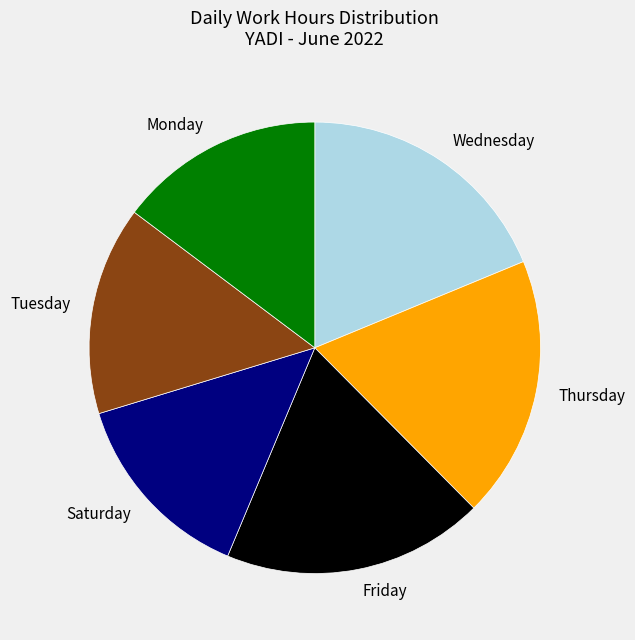

Between Tuesday and Friday, which is larger?

Friday